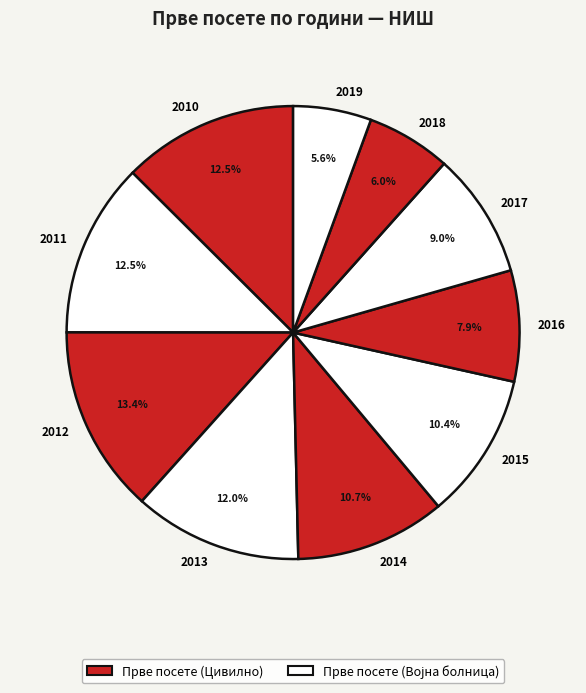

To the nearest percent, what percentage of the pie is 2013?

12%